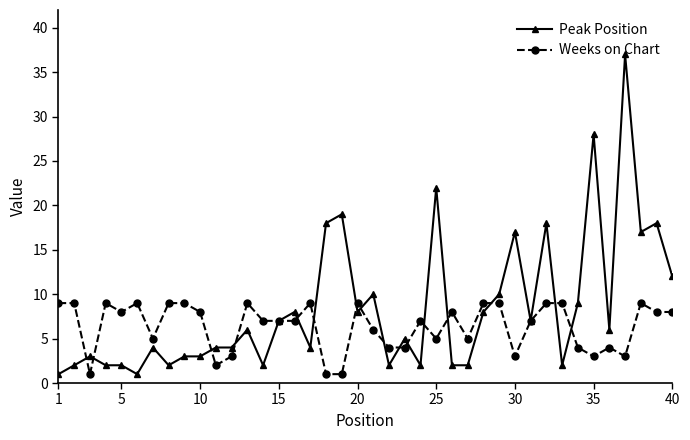

What is the value of the Peak Position point at the 33rd from the left?

2